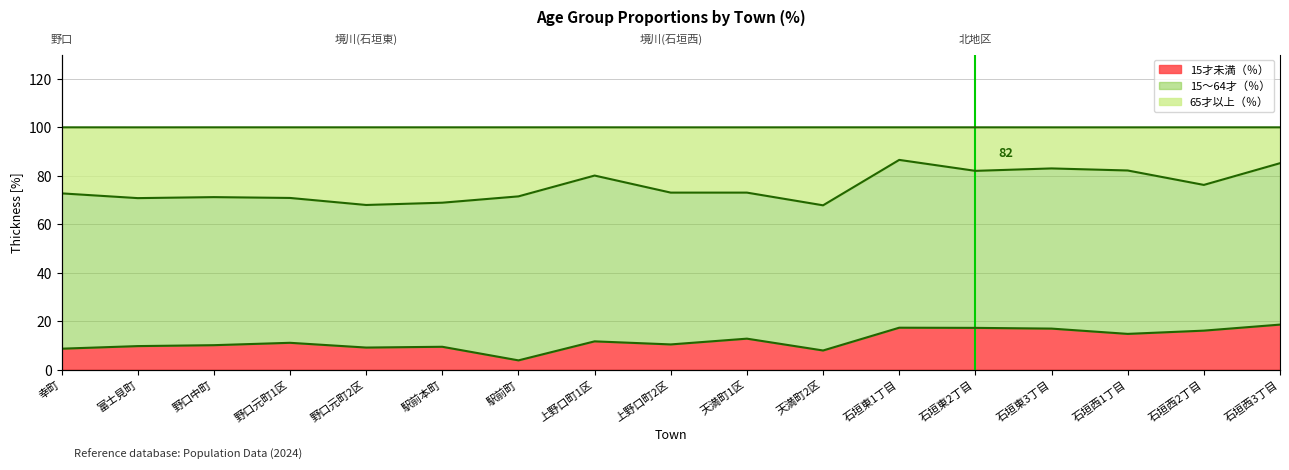

What is the difference between the maximum and minimum values in the 65才以上（％） series?

18.7